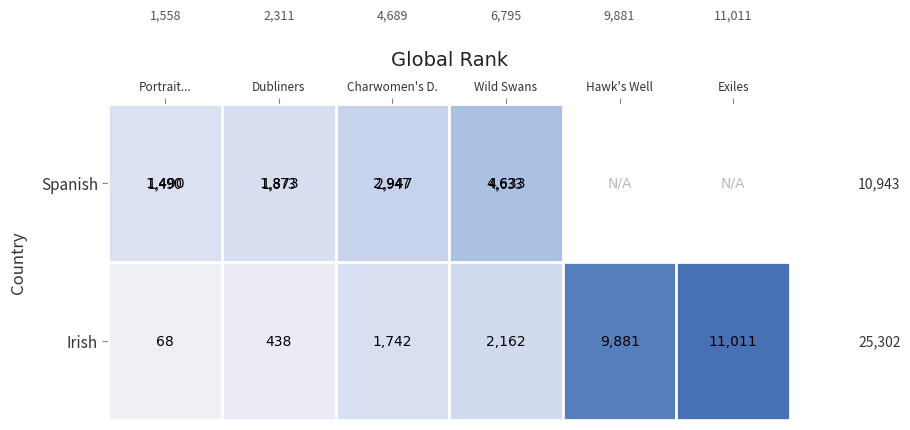

The Irish series shows 514.6 at Charwomen's D.. True or false?

False